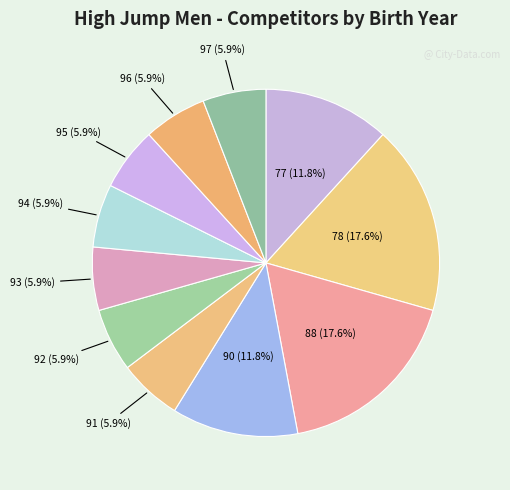

How many segments does this pie chart have?

11